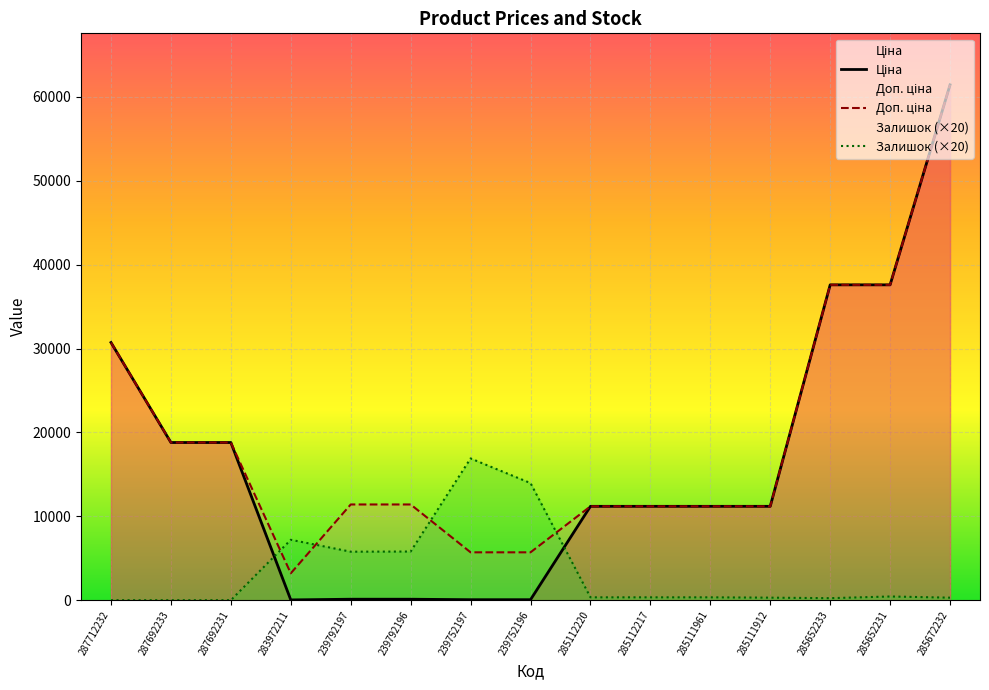

What value does the Доп. ціна series have at 287692233?

18796.8